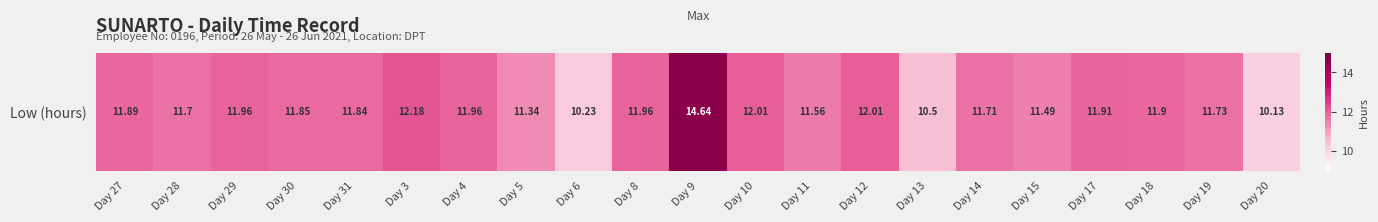

How many data points are above 11?

18